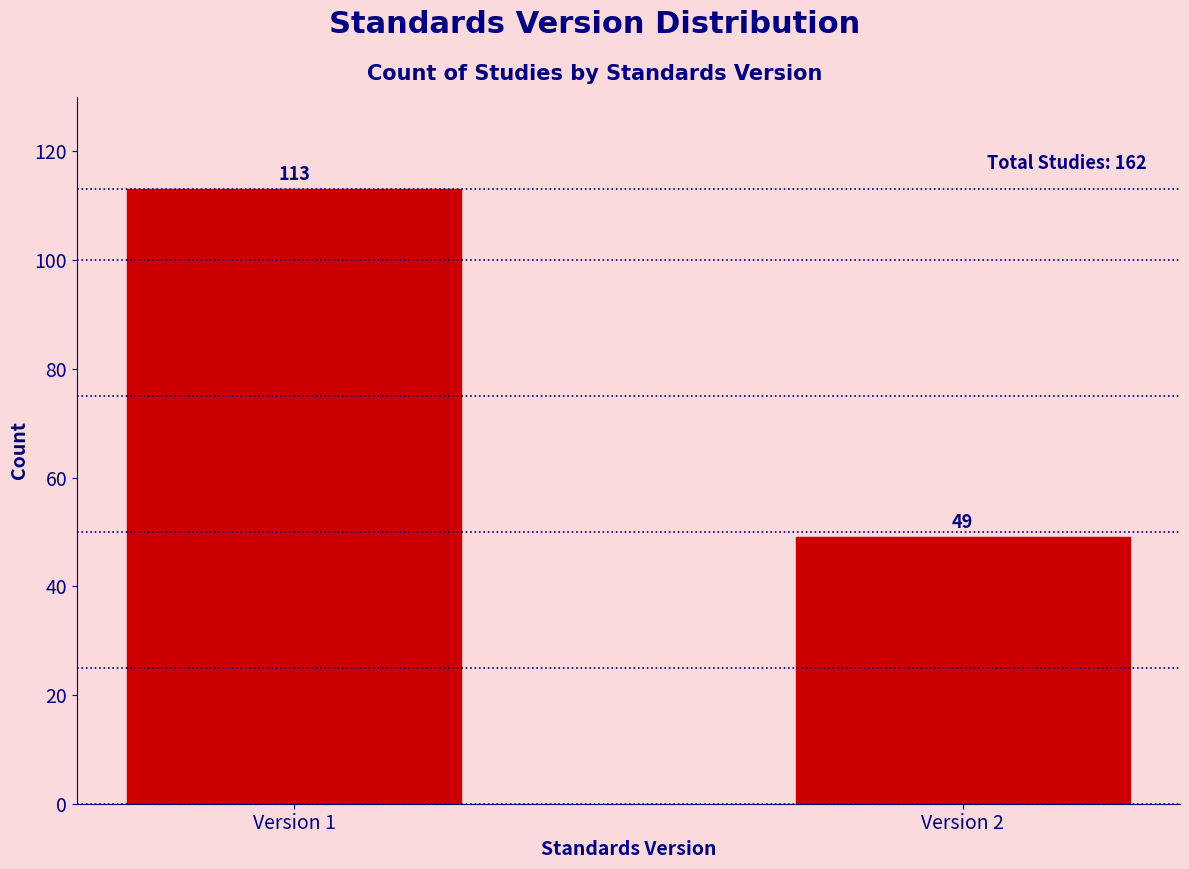

Reading left to right, what are all the values shown in this chart?

113	49